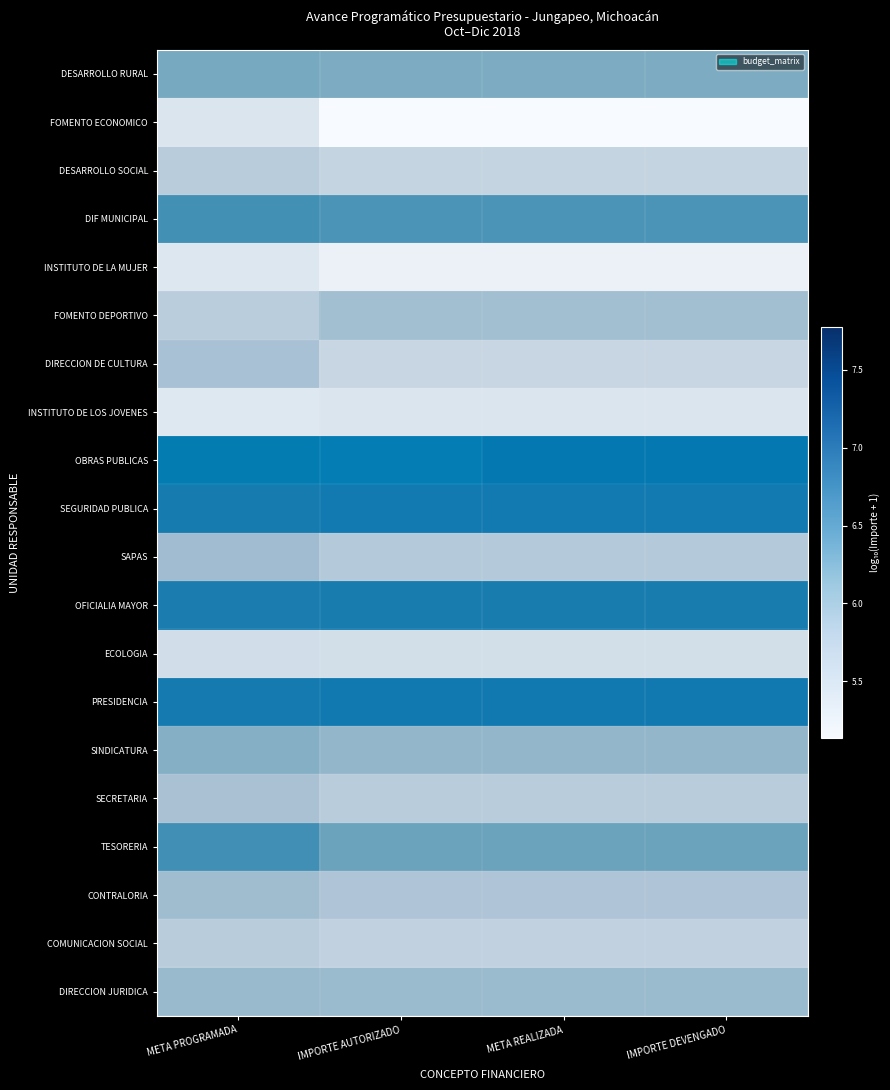

Reading left to right, list all the values displayed in this chart.

DESARROLLO RURAL: META PROGRAMADA=6.1	IMPORTE AUTORIZADO=6.1	META REALIZADA=6.1	IMPORTE DEVENGADO=6.1
FOMENTO ECONOMICO: META PROGRAMADA=5.4	IMPORTE AUTORIZADO=5.1	META REALIZADA=5.1	IMPORTE DEVENGADO=5.1
DESARROLLO SOCIAL: META PROGRAMADA=5.6	IMPORTE AUTORIZADO=5.5	META REALIZADA=5.5	IMPORTE DEVENGADO=5.5
DIF MUNICIPAL: META PROGRAMADA=6.5	IMPORTE AUTORIZADO=6.4	META REALIZADA=6.4	IMPORTE DEVENGADO=6.4
INSTITUTO DE LA MUJER: META PROGRAMADA=5.3	IMPORTE AUTORIZADO=5.2	META REALIZADA=5.2	IMPORTE DEVENGADO=5.2
FOMENTO DEPORTIVO: META PROGRAMADA=5.6	IMPORTE AUTORIZADO=5.8	META REALIZADA=5.8	IMPORTE DEVENGADO=5.8
DIRECCION DE CULTURA: META PROGRAMADA=5.8	IMPORTE AUTORIZADO=5.5	META REALIZADA=5.5	IMPORTE DEVENGADO=5.5
INSTITUTO DE LOS JOVENES: META PROGRAMADA=5.3	IMPORTE AUTORIZADO=5.4	META REALIZADA=5.4	IMPORTE DEVENGADO=5.4
OBRAS PUBLICAS: META PROGRAMADA=7.7	IMPORTE AUTORIZADO=7.8	META REALIZADA=7.5	IMPORTE DEVENGADO=7.5
SEGURIDAD PUBLICA: META PROGRAMADA=7.0	IMPORTE AUTORIZADO=7.1	META REALIZADA=7.1	IMPORTE DEVENGADO=7.1
SAPAS: META PROGRAMADA=5.8	IMPORTE AUTORIZADO=5.7	META REALIZADA=5.7	IMPORTE DEVENGADO=5.7
OFICIALIA MAYOR: META PROGRAMADA=7.0	IMPORTE AUTORIZADO=7.0	META REALIZADA=7.0	IMPORTE DEVENGADO=7.0
ECOLOGIA: META PROGRAMADA=5.4	IMPORTE AUTORIZADO=5.4	META REALIZADA=5.4	IMPORTE DEVENGADO=5.4
PRESIDENCIA: META PROGRAMADA=7.1	IMPORTE AUTORIZADO=7.1	META REALIZADA=7.1	IMPORTE DEVENGADO=7.1
SINDICATURA: META PROGRAMADA=6.0	IMPORTE AUTORIZADO=5.9	META REALIZADA=5.9	IMPORTE DEVENGADO=5.9
SECRETARIA: META PROGRAMADA=5.8	IMPORTE AUTORIZADO=5.6	META REALIZADA=5.6	IMPORTE DEVENGADO=5.6
TESORERIA: META PROGRAMADA=6.5	IMPORTE AUTORIZADO=6.2	META REALIZADA=6.2	IMPORTE DEVENGADO=6.2
CONTRALORIA: META PROGRAMADA=5.8	IMPORTE AUTORIZADO=5.7	META REALIZADA=5.7	IMPORTE DEVENGADO=5.7
COMUNICACION SOCIAL: META PROGRAMADA=5.6	IMPORTE AUTORIZADO=5.6	META REALIZADA=5.6	IMPORTE DEVENGADO=5.6
DIRECCION JURIDICA: META PROGRAMADA=5.9	IMPORTE AUTORIZADO=5.9	META REALIZADA=5.9	IMPORTE DEVENGADO=5.9